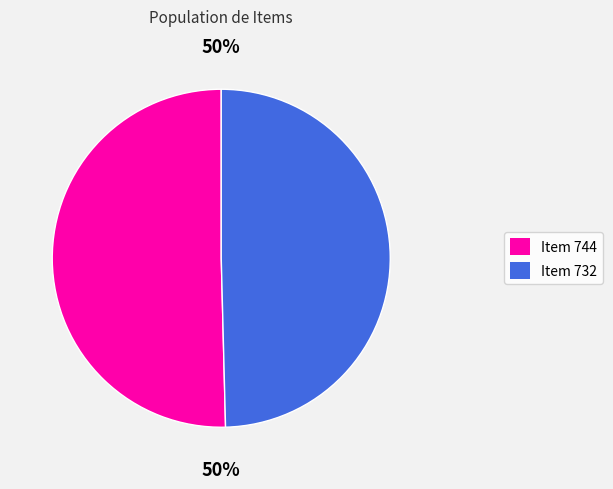

Do Item 732 and Item 744 together represent more than half of the pie?

Yes